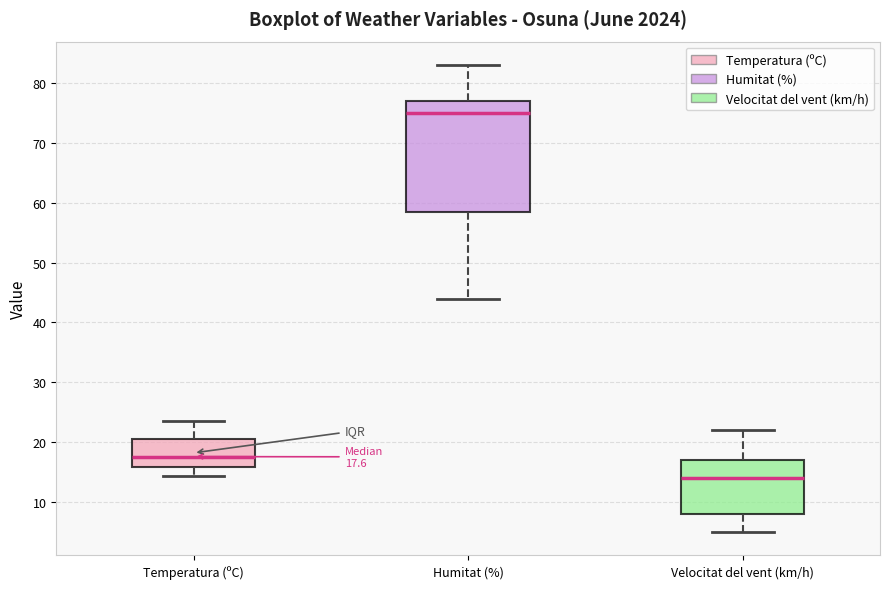

Which box has the highest median line?

Humitat (%)